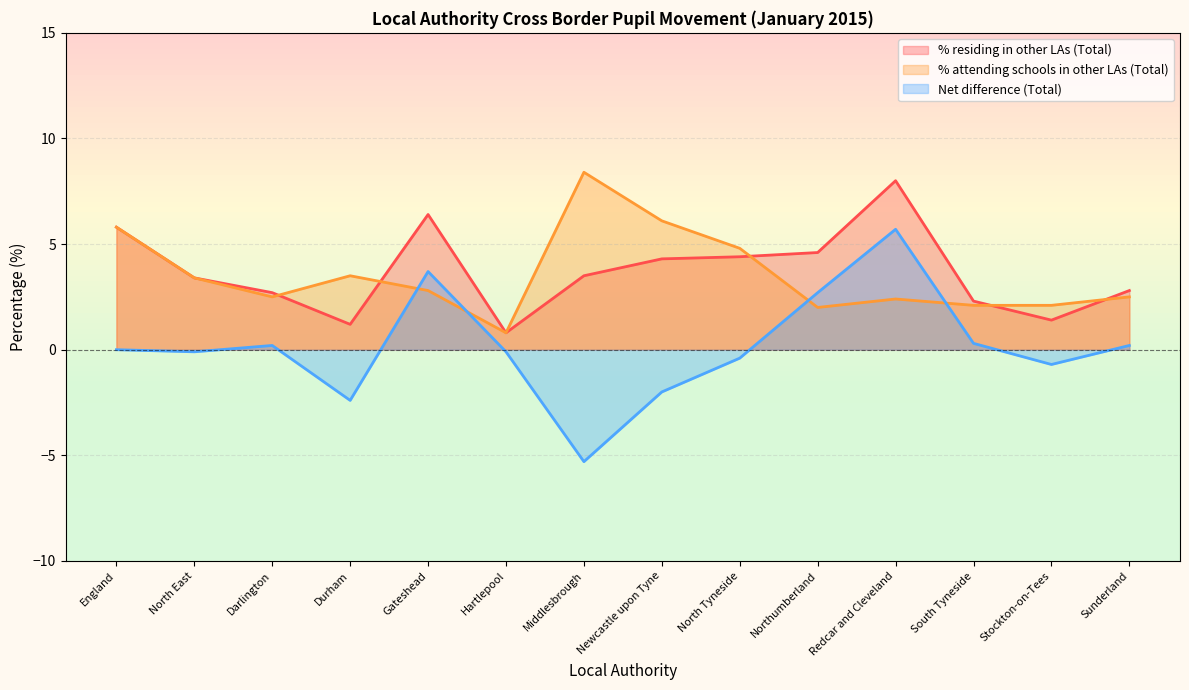

What is the label of the 14th point from the right?

England